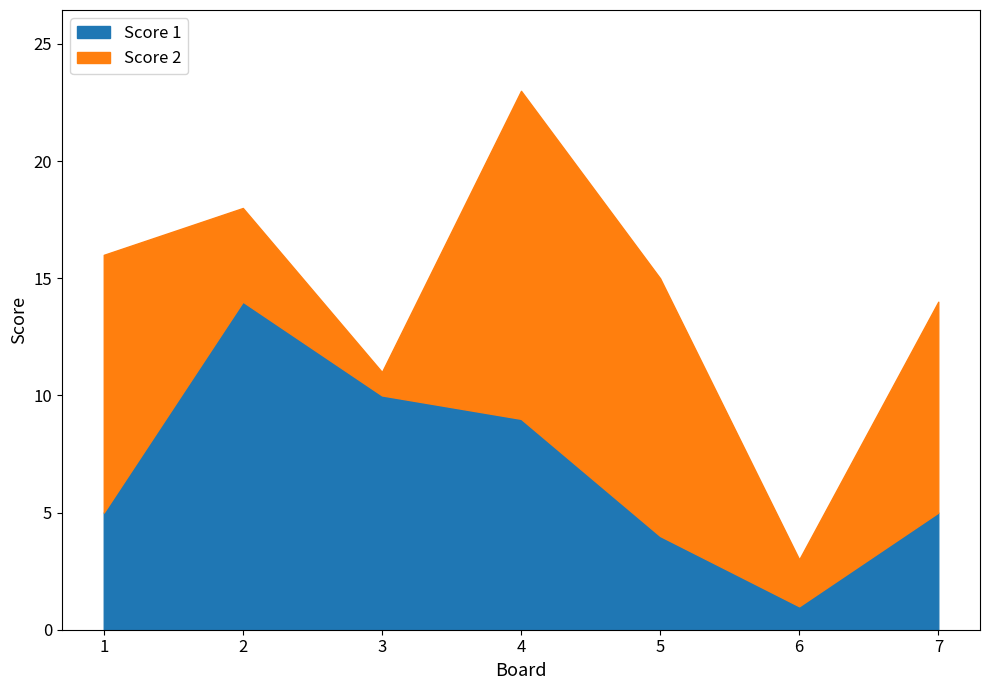

Is the value of Score 1 at 3 greater than the value of Score 2 at 7?

Yes